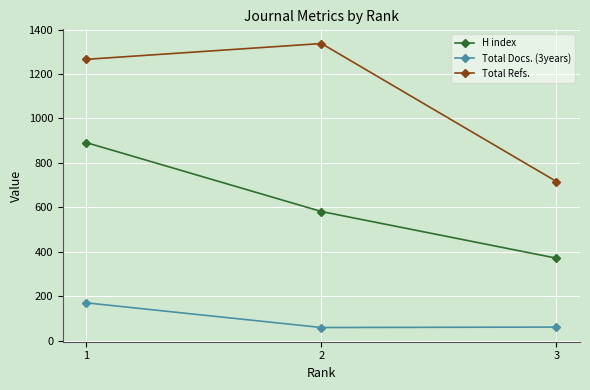

What is the difference between the maximum and second lowest values in the Total Refs. series?

71